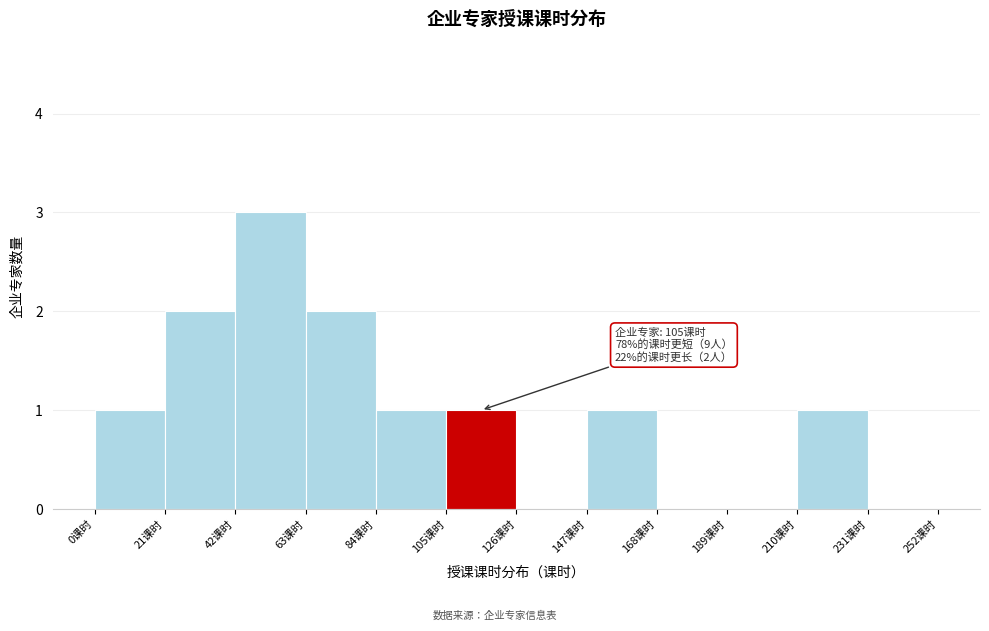

Which range on the x-axis has the tallest bar?

42 to 63